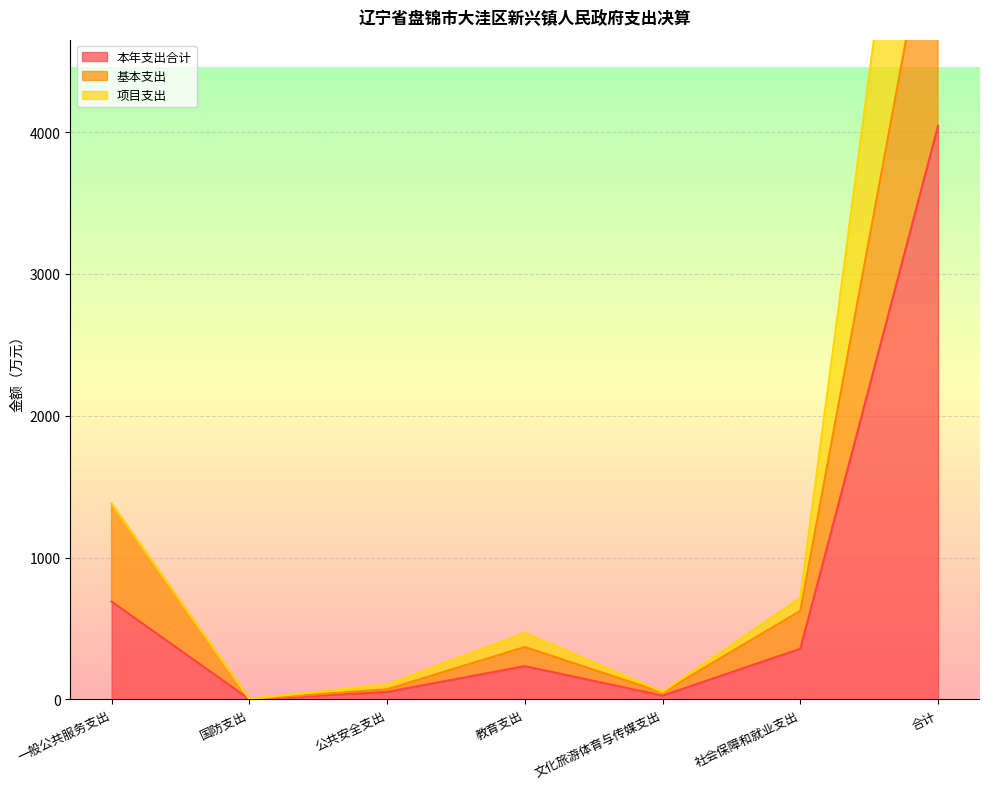

Is the value of 本年支出合计 at 社会保障和就业支出 greater than the value of 项目支出 at 教育支出?

No